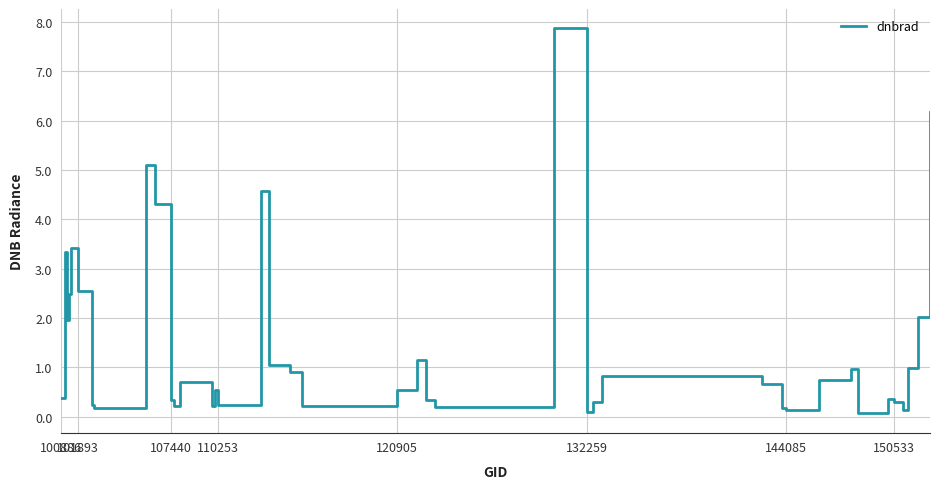

What is the minimum value shown in the chart?

0.1